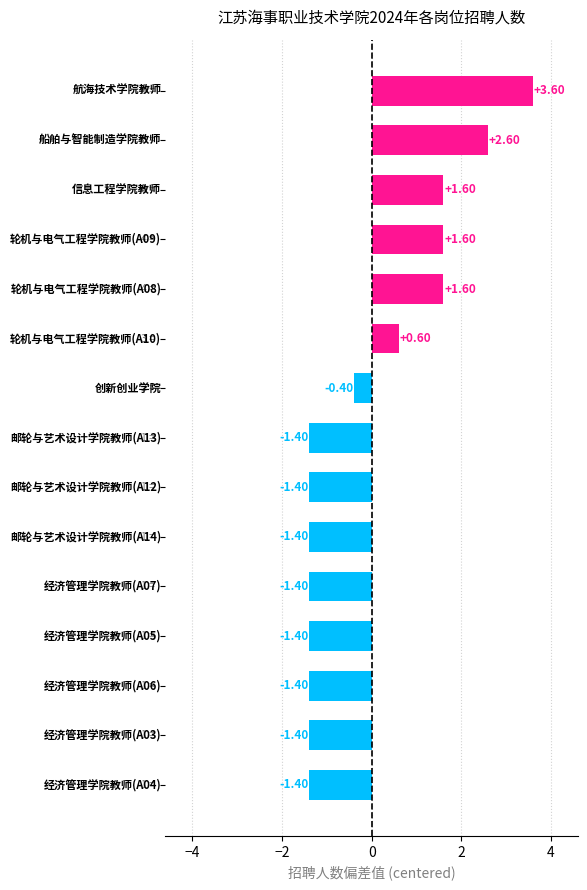

How many values are below zero?

9